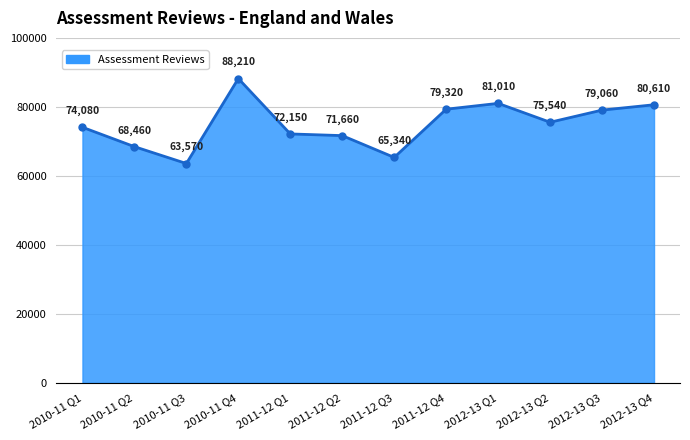

Which category has the lowest value across all series?

2010-11 Q3